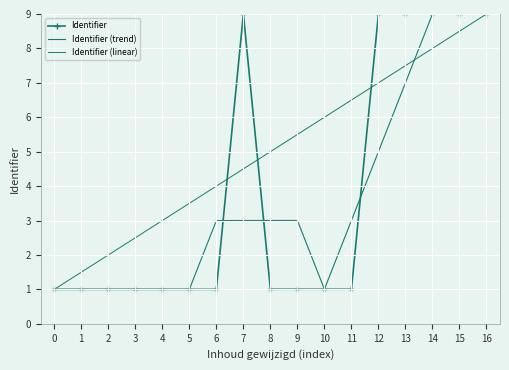

Reading right to left, list all the values displayed in this chart.

Identifier: 9.0	9.0	9.0	9.0	9.0	1.0	1.0	1.0	1.0	9.0	1.0	1.0	1.0	1.0	1.0	1.0	1.0
Identifier (trend): 9.0	9.0	9.0	7.0	5.0	3.0	1.0	3.0	3.0	3.0	3.0	1.0	1.0	1.0	1.0	1.0	1.0
Identifier (linear): 9.0	8.5	8.0	7.5	7.0	6.5	6.0	5.5	5.0	4.5	4.0	3.5	3.0	2.5	2.0	1.5	1.0